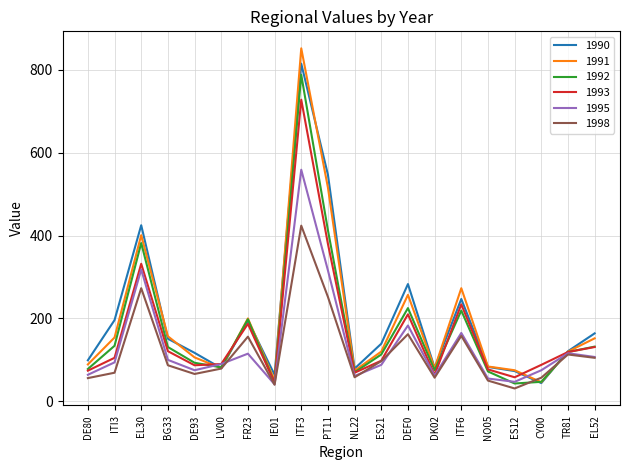

What position from the right is FR23?

14